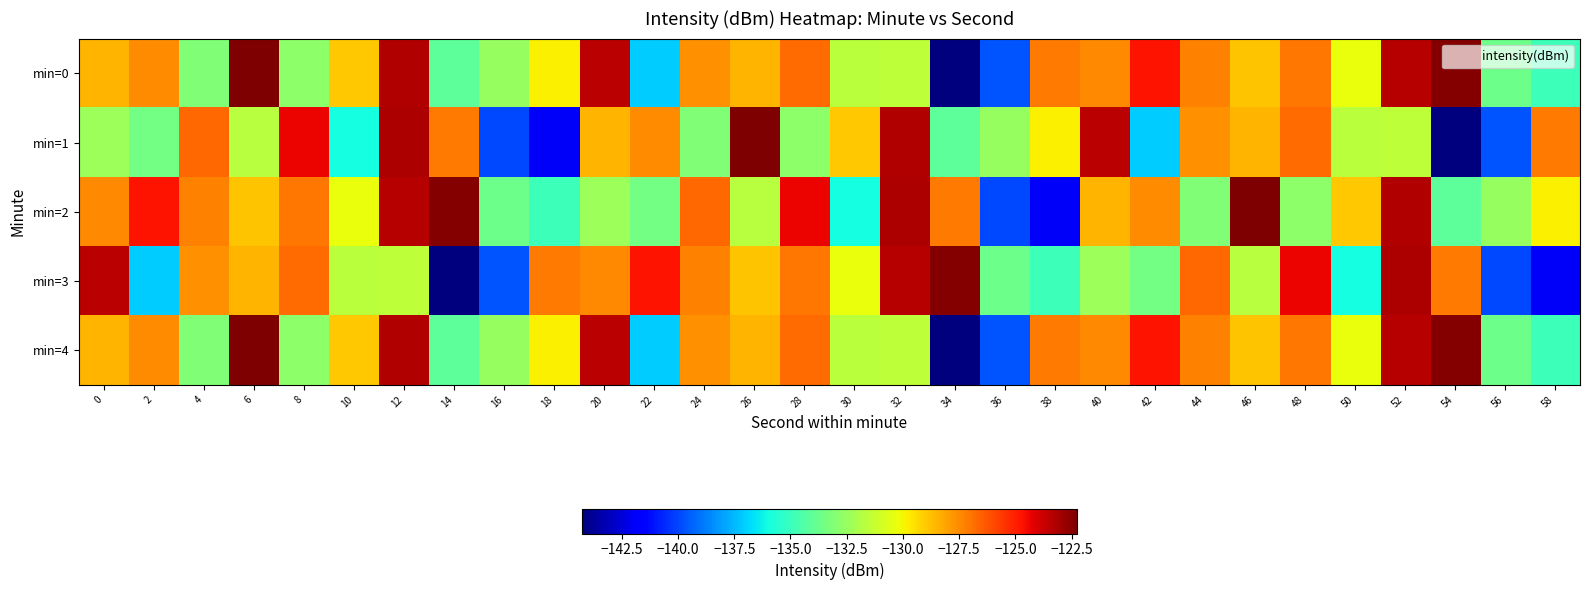

What is the spread (max minus min) of values at 12?

8.3